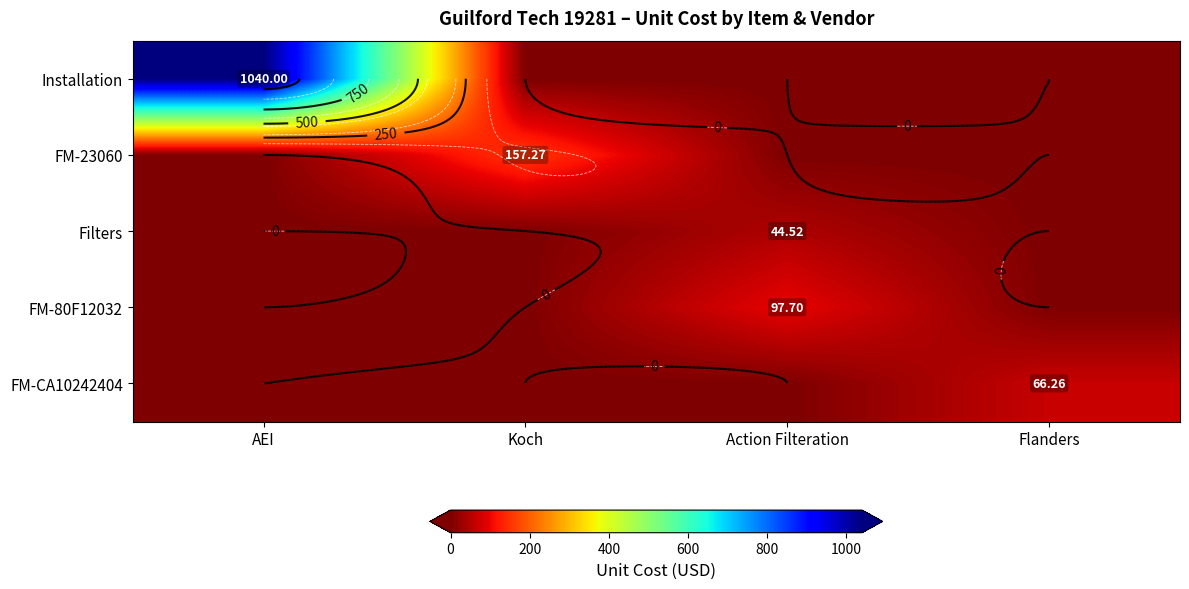

Which series has the widest spread of values?

Installation